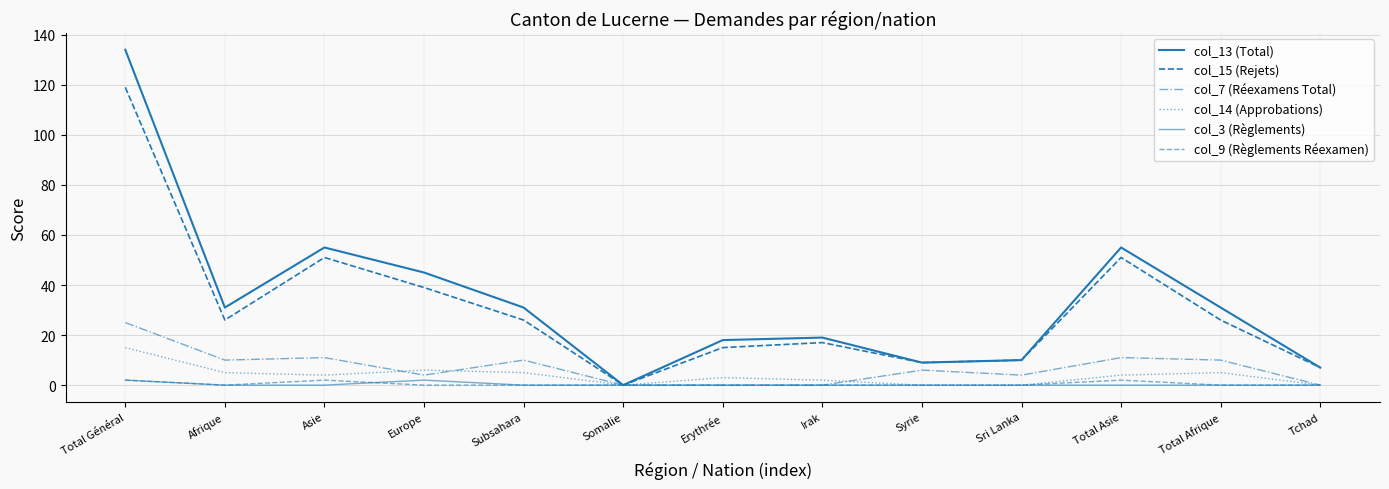

Between Syrie and Total Asie, which series saw the biggest shift?

col_13 (Total)